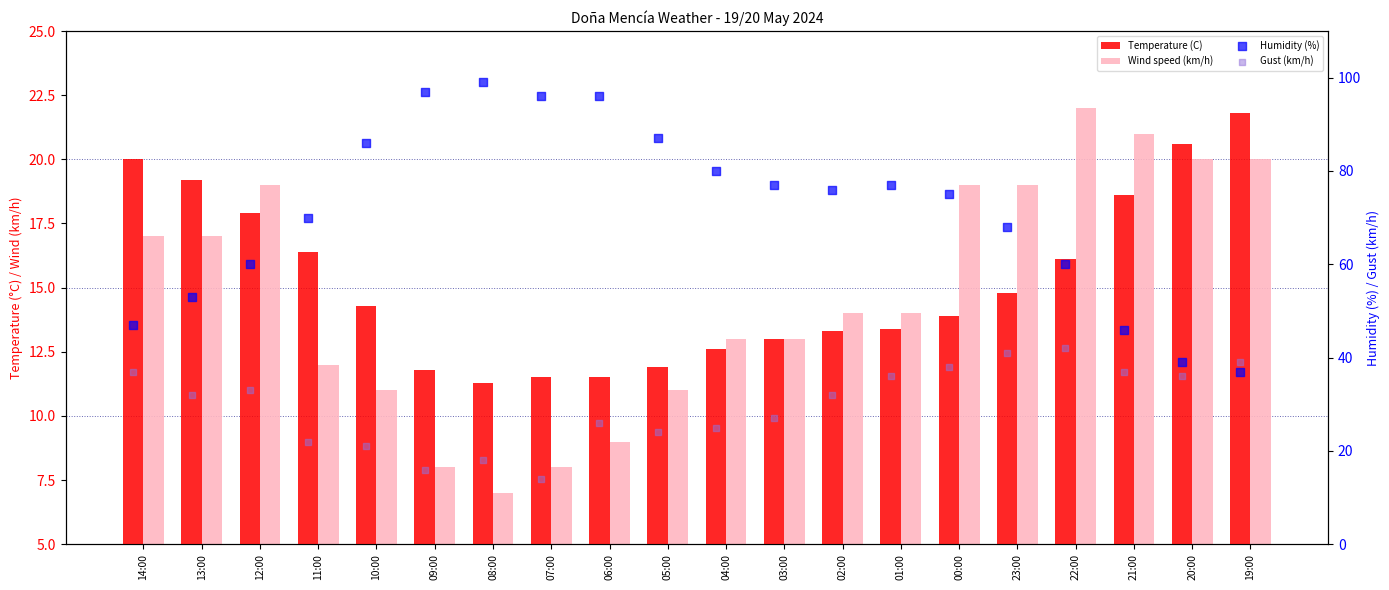

Which series reaches the maximum Y coordinate?

Humidity (%)